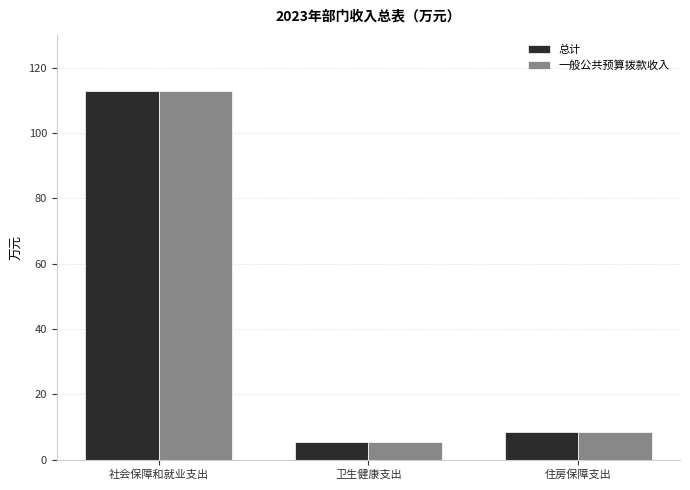

How many data points in 总计 are less than 8?

1